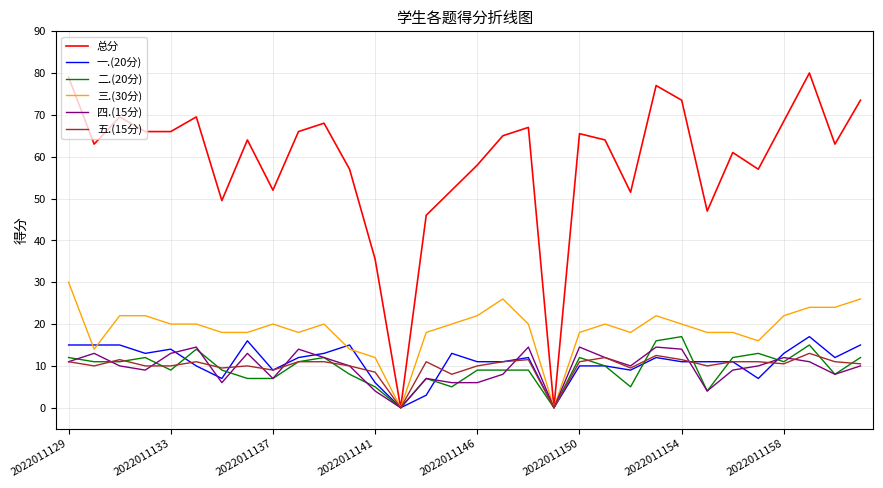

Which series has the largest range (max minus min)?

总分